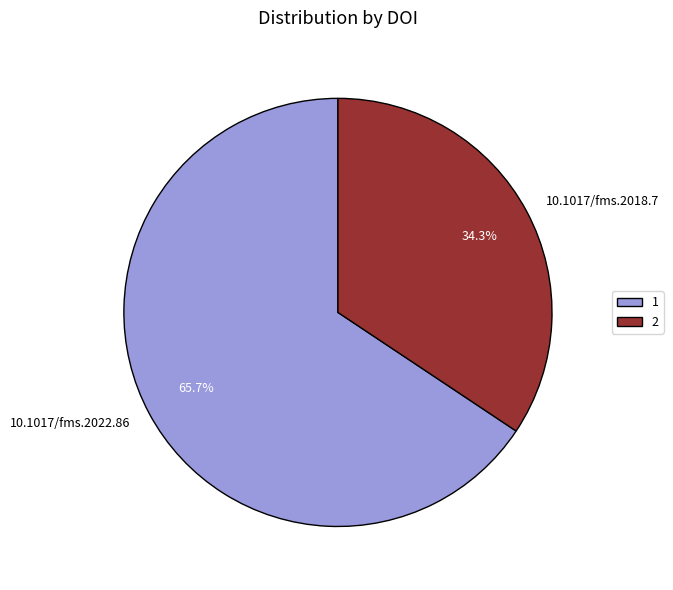

Which slice is the smallest?

2